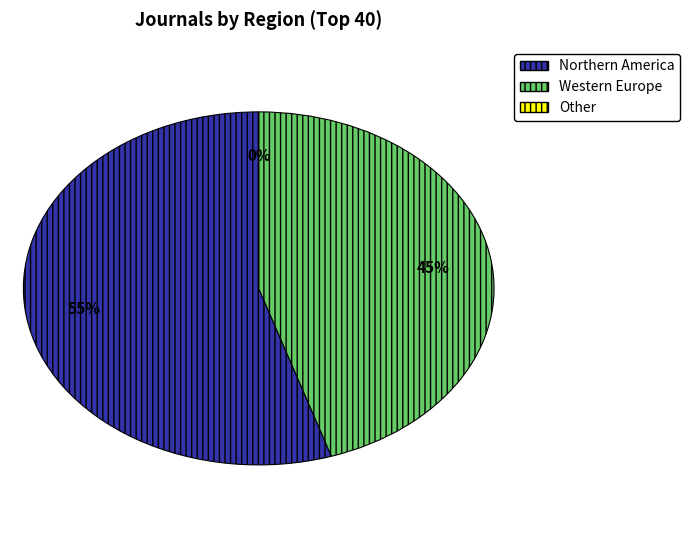

Rank the categories by value from highest to lowest.

Northern America, Western Europe, Other